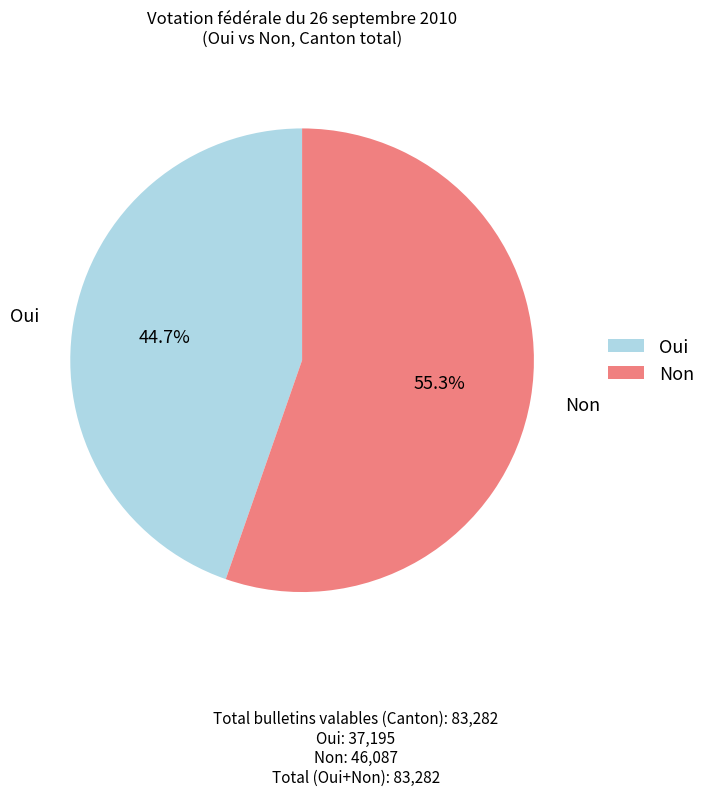

Which category accounts for the majority?

Non